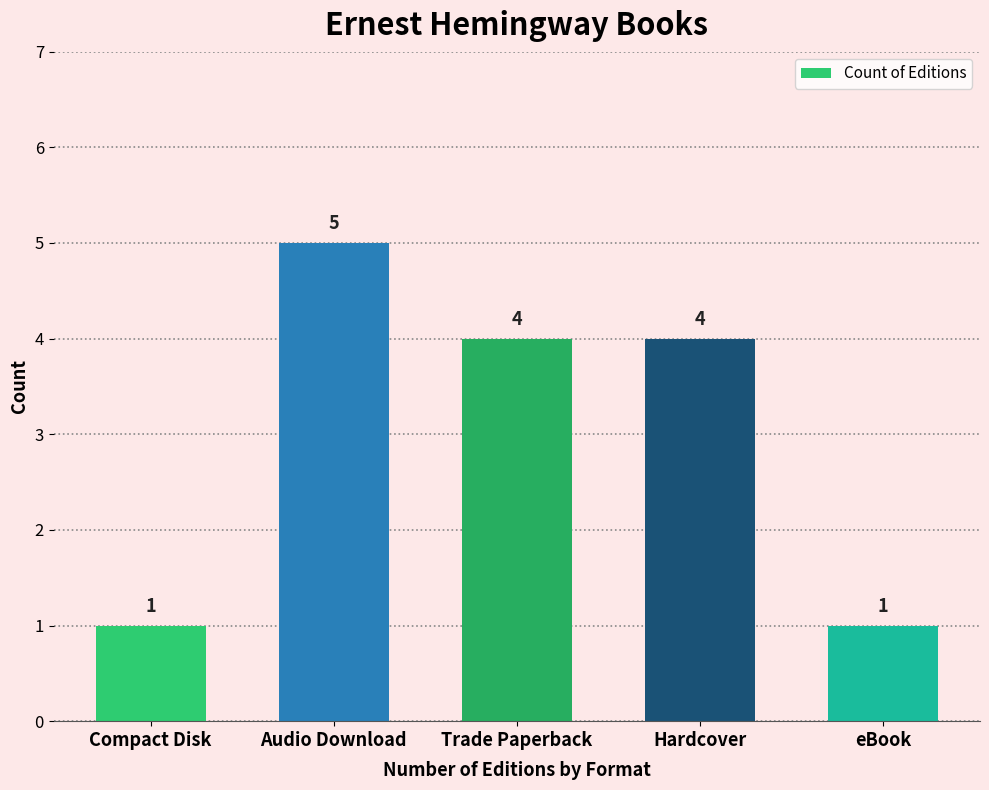

True or false: the data shows 4 at Trade Paperback.

True